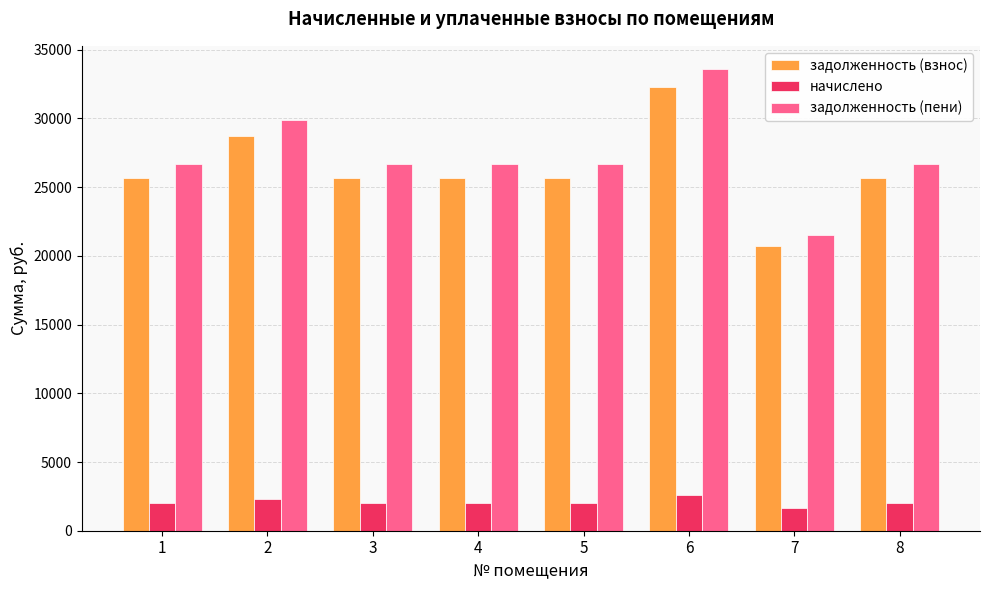

What is the sum of all задолженность (взнос) values?

210240.6